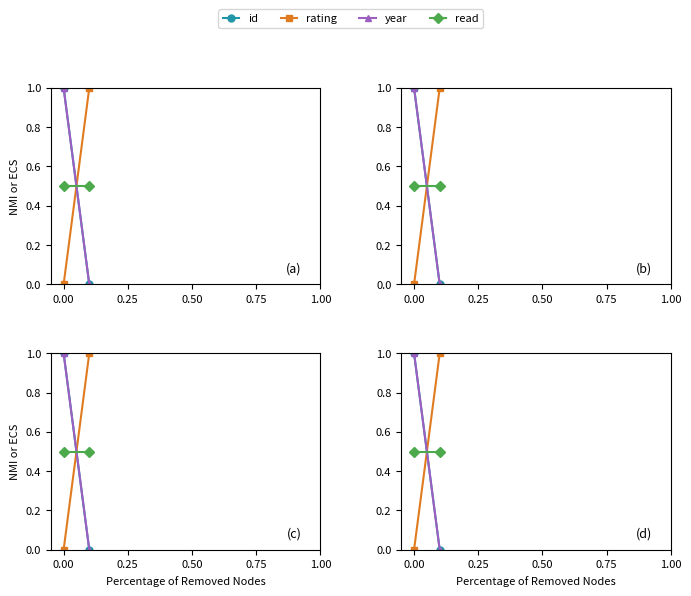

The year series shows 1.0 at 0.00. True or false?

True